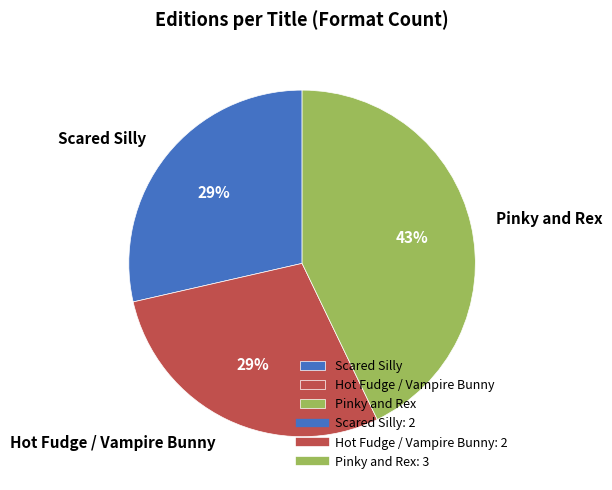

Count the number of slices in the pie.

3